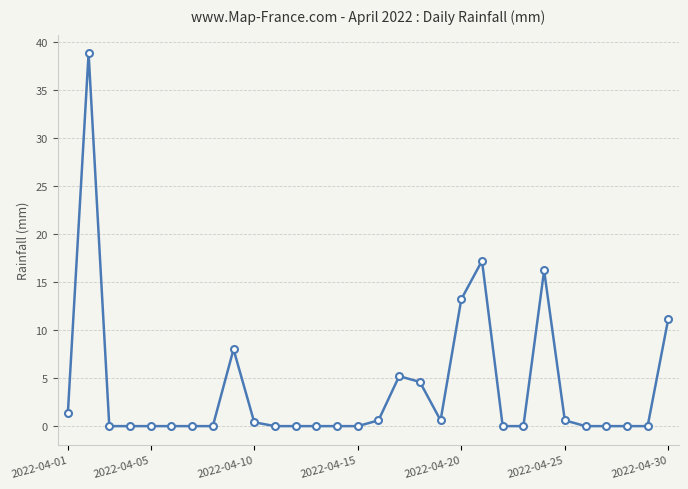

What is the difference between the maximum and minimum values?

38.8